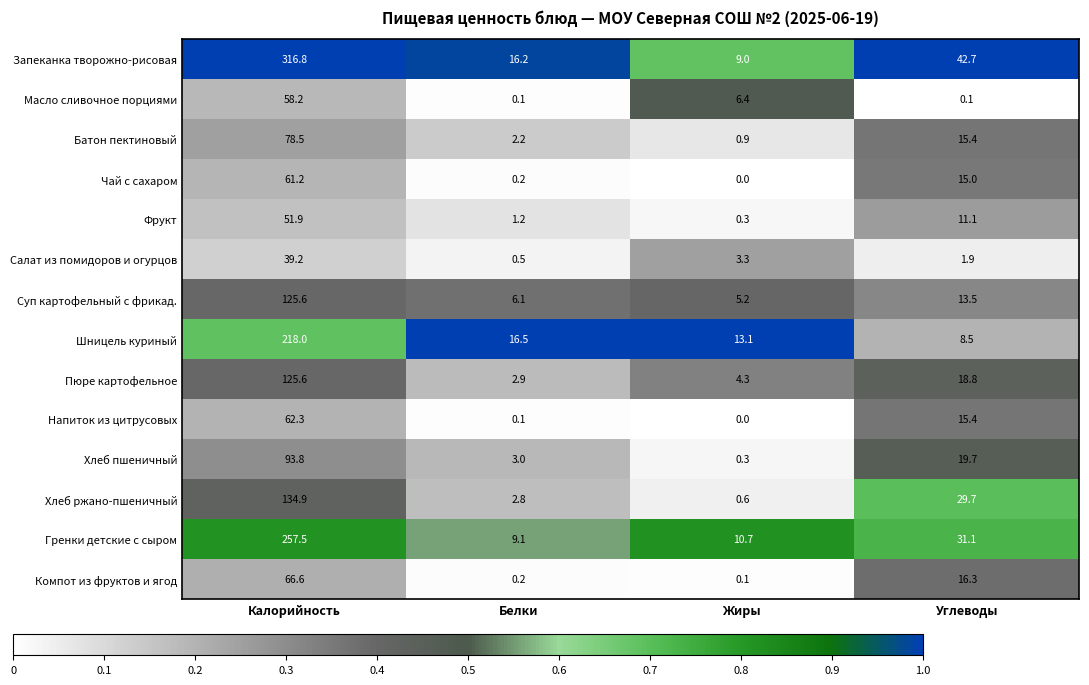

List the labels in order of Салат из помидоров и огурцов value, smallest first.

Белки, Углеводы, Жиры, Калорийность